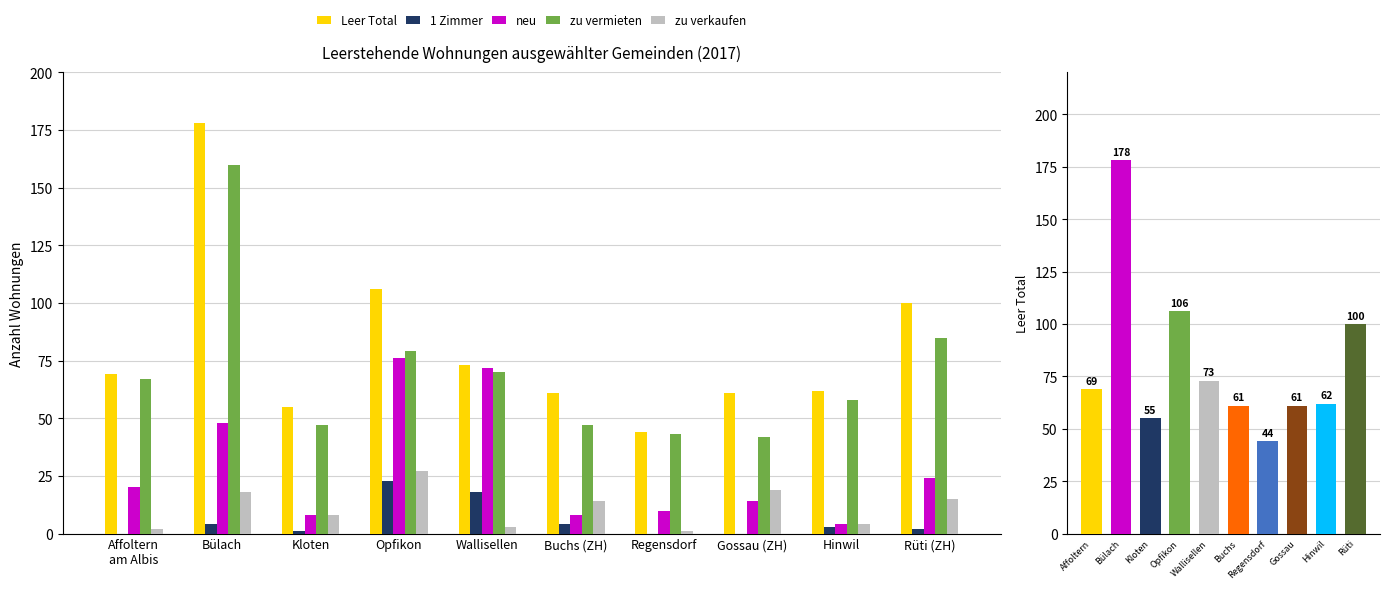

Which series changed the most between Buchs (ZH) and Gossau (ZH)?

neu